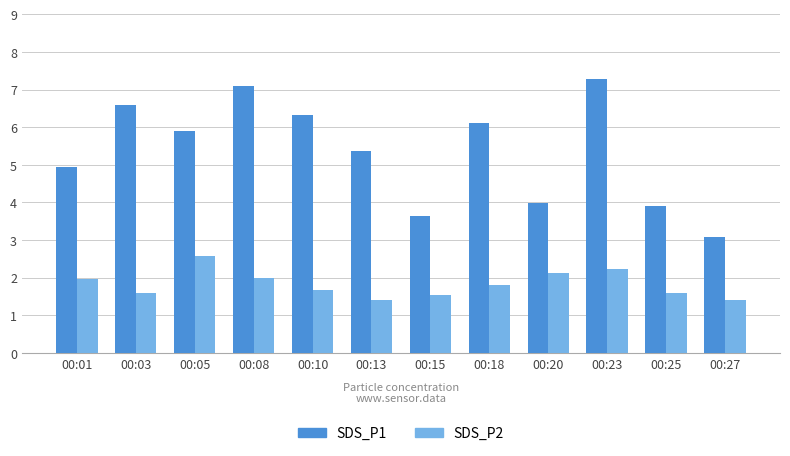

True or false: SDS_P2 has a value of 2.0 at 00:08.

True